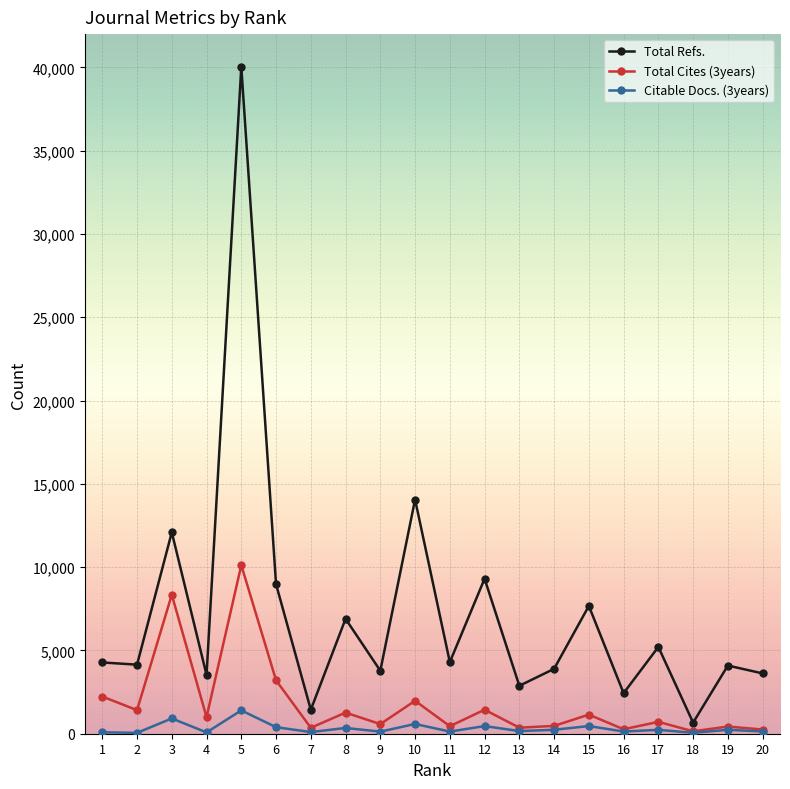

Which series has the largest range (max minus min)?

Total Refs.